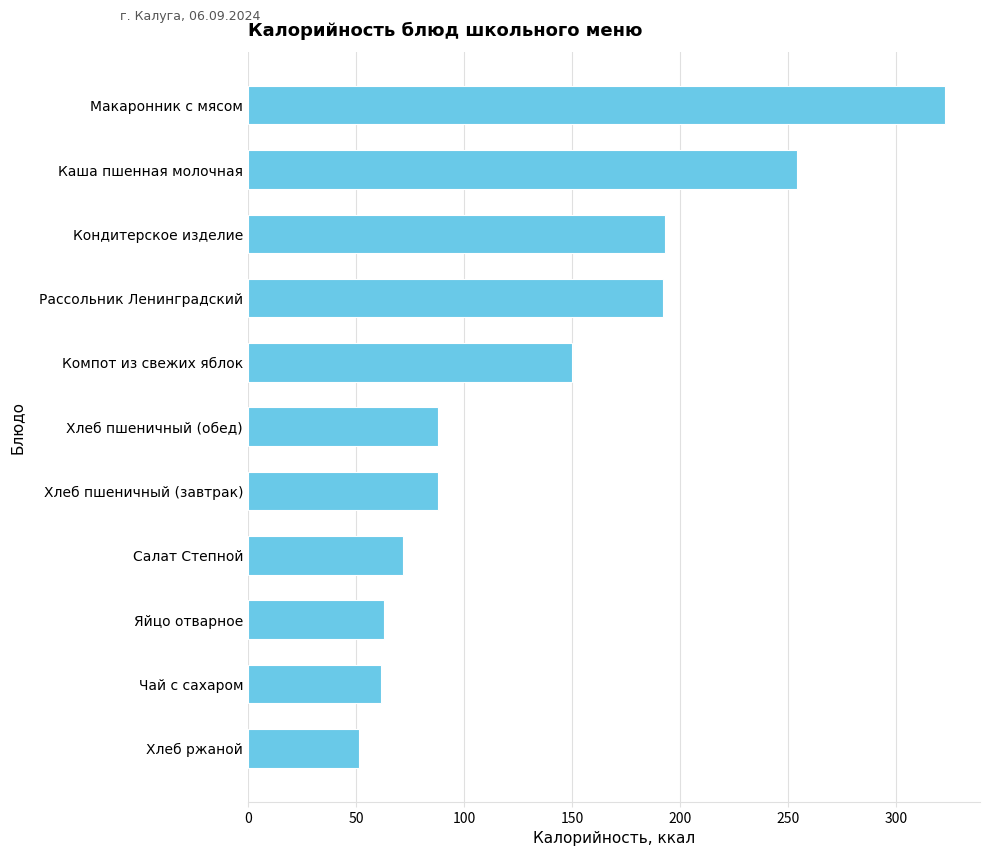

The chart shows a value of 218.1 at Макаронник с мясом. True or false?

False